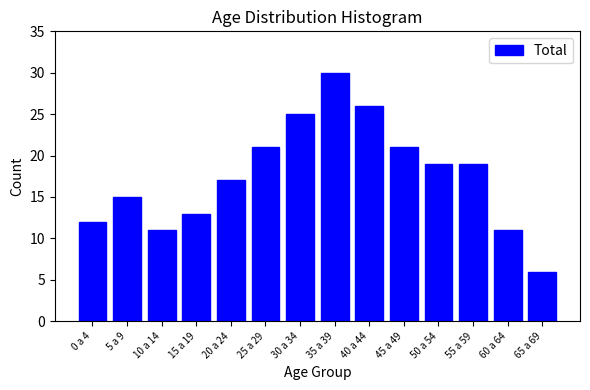

Reading left to right, extract all data points from this chart.

12	15	11	13	17	21	25	30	26	21	19	19	11	6